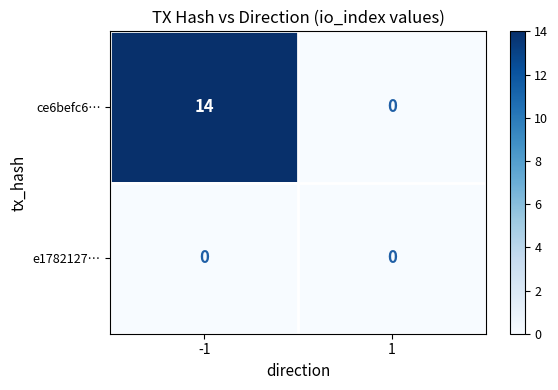

Which series has the largest total across all categories?

ce6befc6…